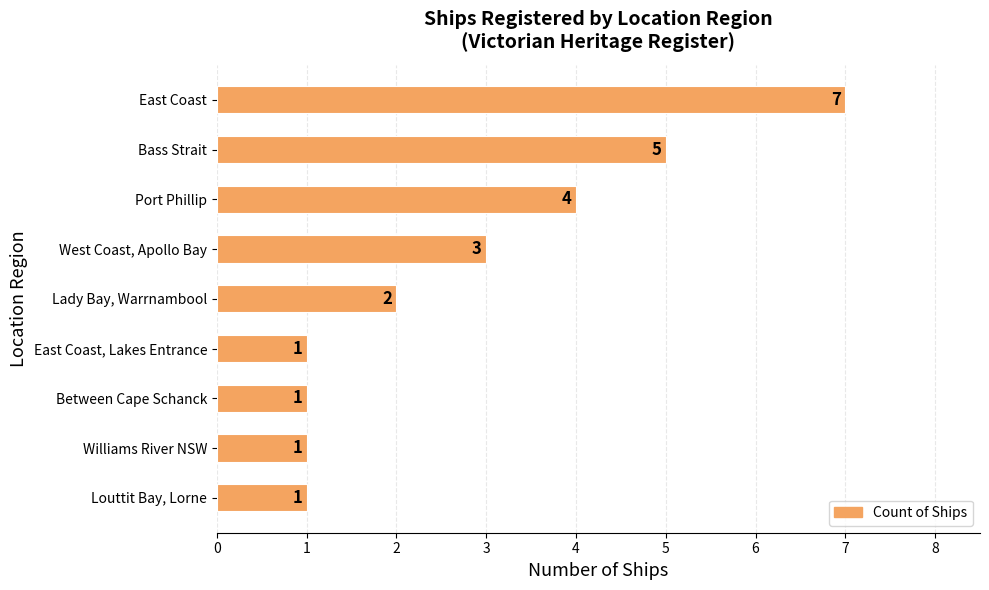

What is the difference between the maximum and second lowest values?

6